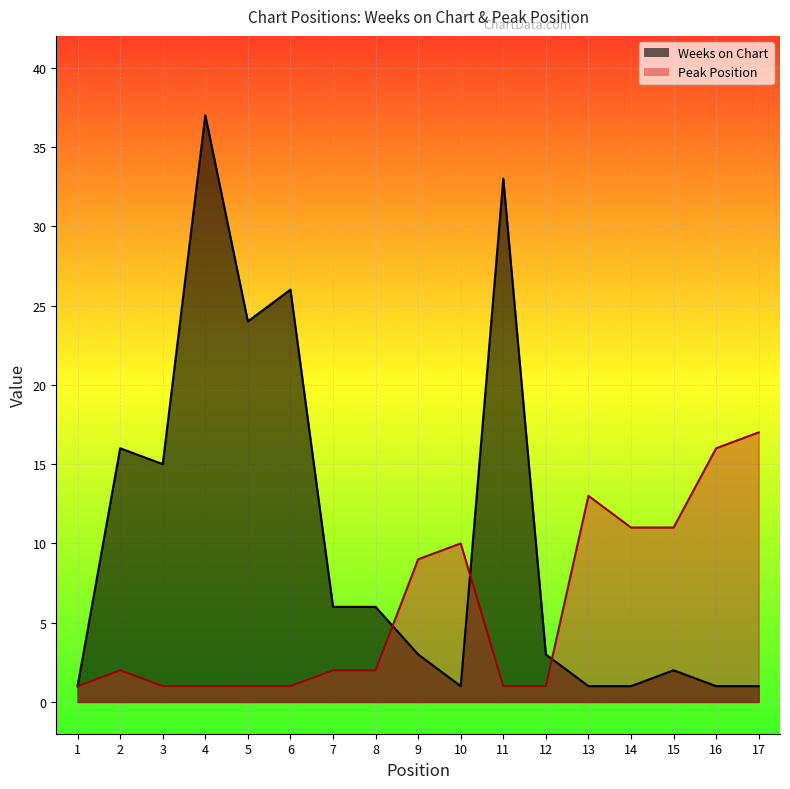

Rank the series by their maximum value, from highest to lowest.

Weeks on Chart, Peak Position